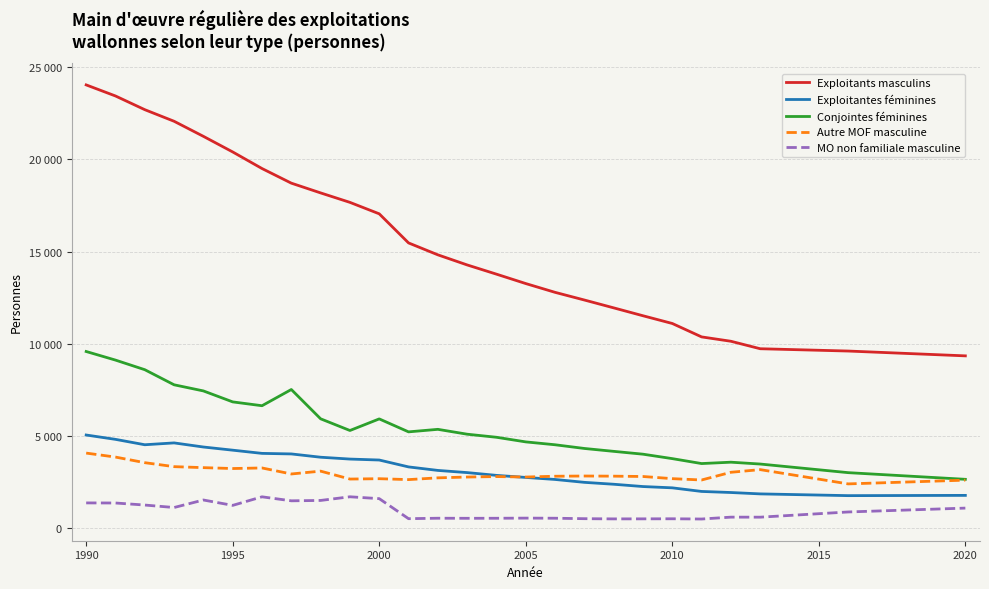

Rank the series by their maximum value, from lowest to highest.

MO non familiale masculine, Autre MOF masculine, Exploitantes féminines, Conjointes féminines, Exploitants masculins